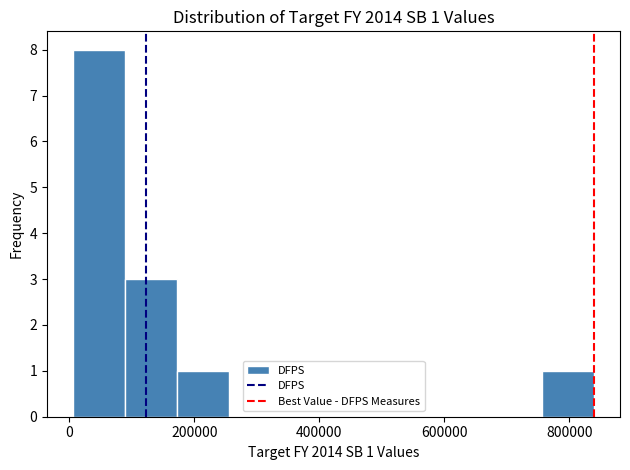

Which range on the x-axis has the tallest bar?

0 to 80000